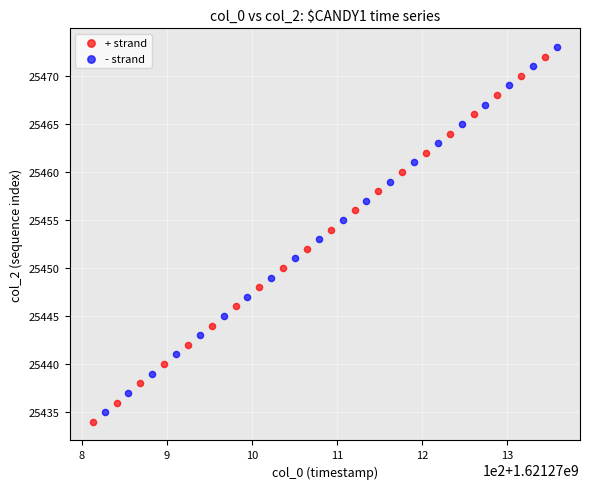

Which series reaches the maximum Y coordinate?

- strand